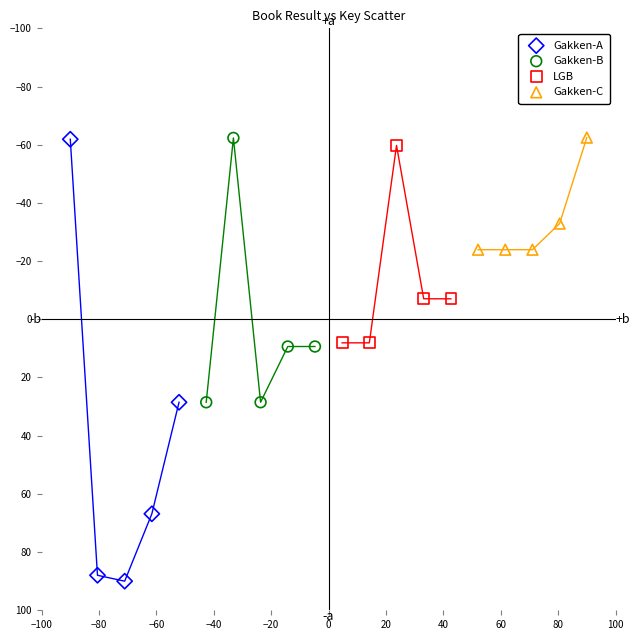

Which series has the largest Y range (max minus min)?

Gakken-A